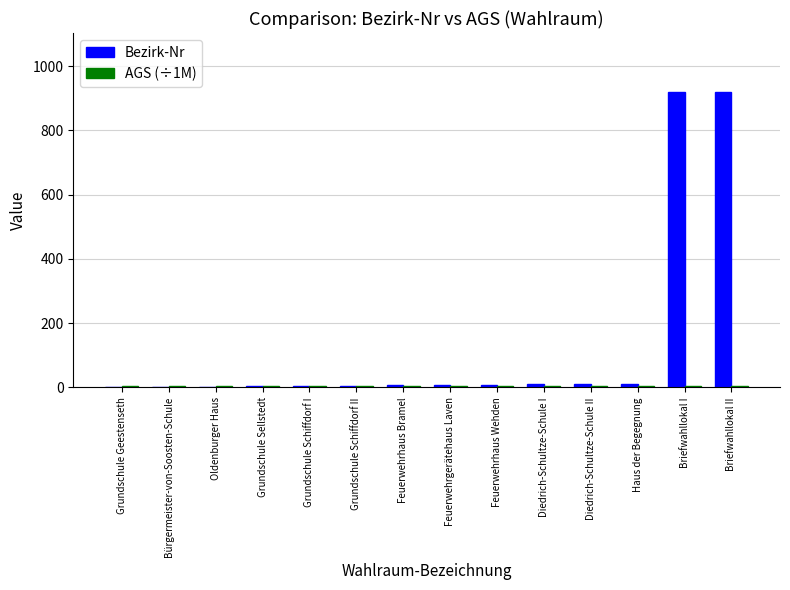

Read the Bezirk-Nr value at Grundschule Schiffdorf I.

5.0